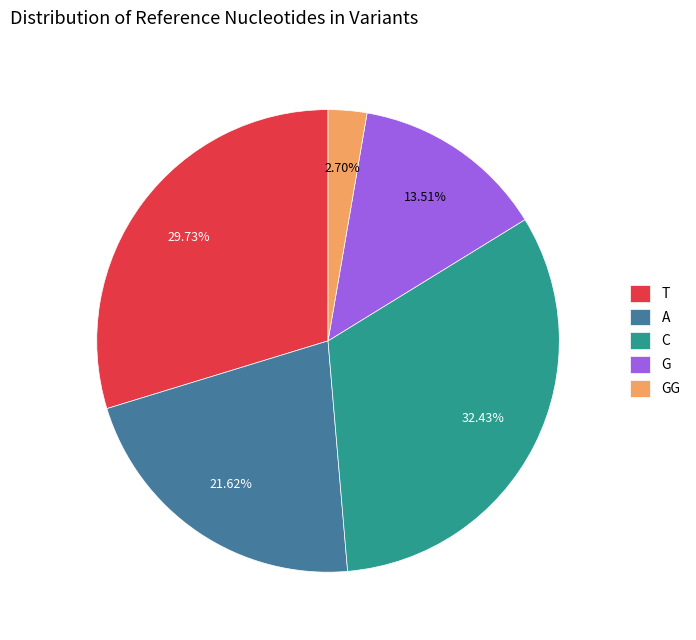

To the nearest percent, what is the combined percentage of A and GG?

24%